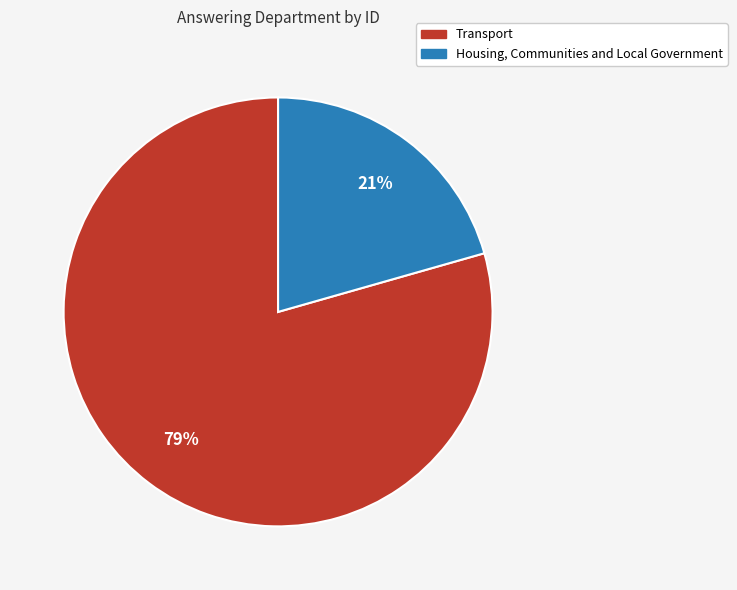

How many slices are in this pie chart?

2